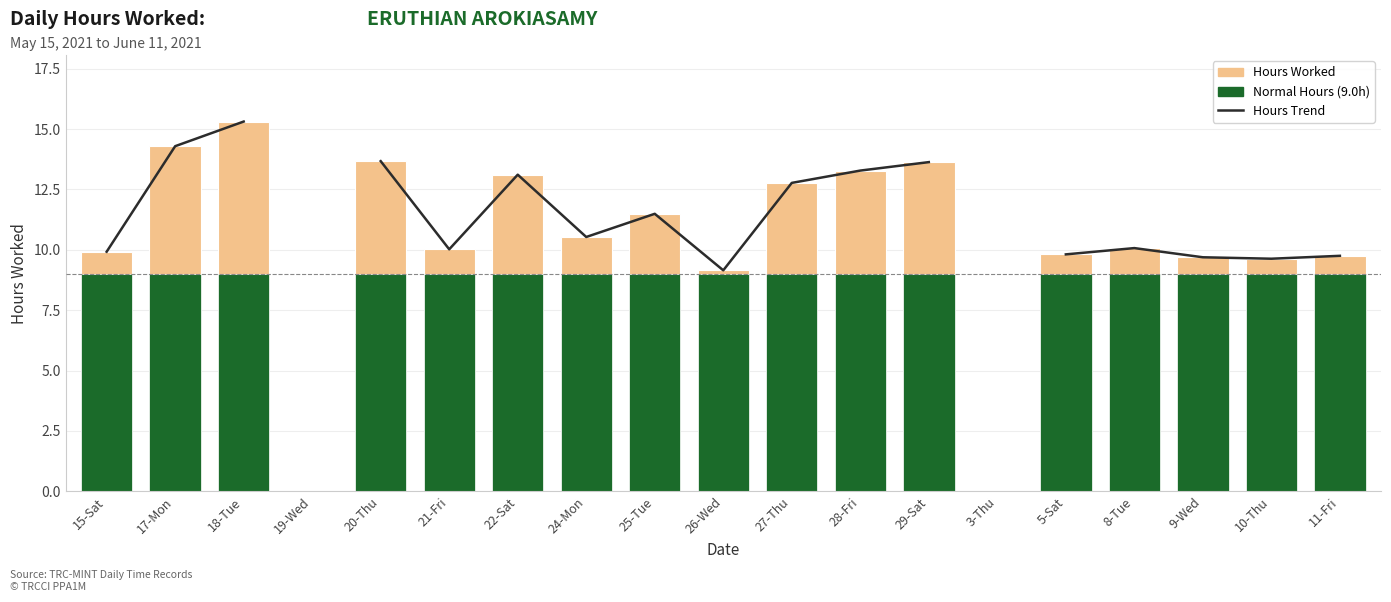

How many values in Hours Worked are above zero?

17